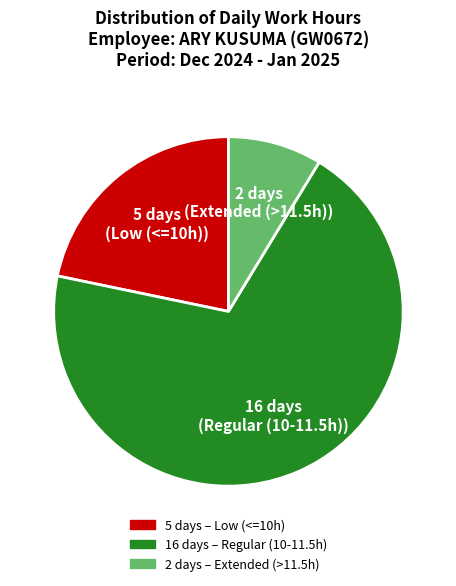

Is there any slice that represents more than half of the pie?

Yes